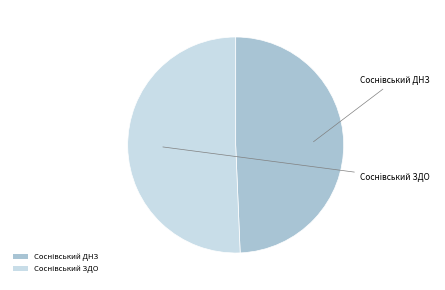

Is there any slice that represents more than half of the pie?

Yes